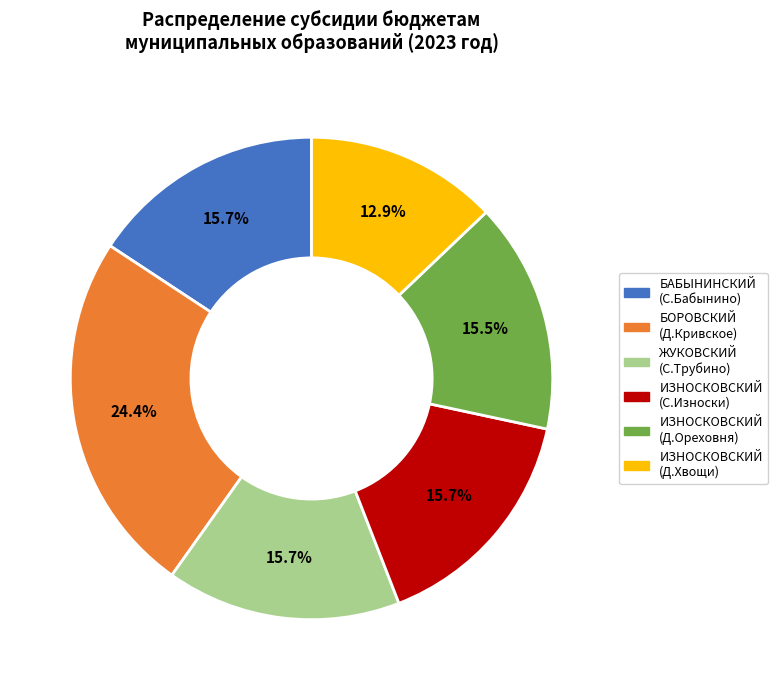

How many segments does this pie chart have?

6